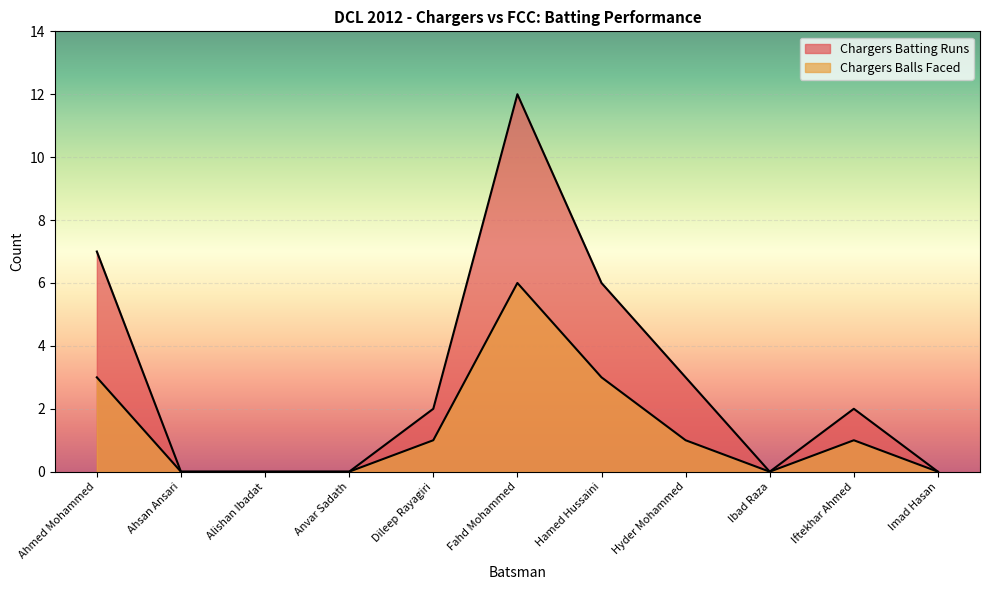

What is the label of the 11th point from the right?

Ahmed Mohammed